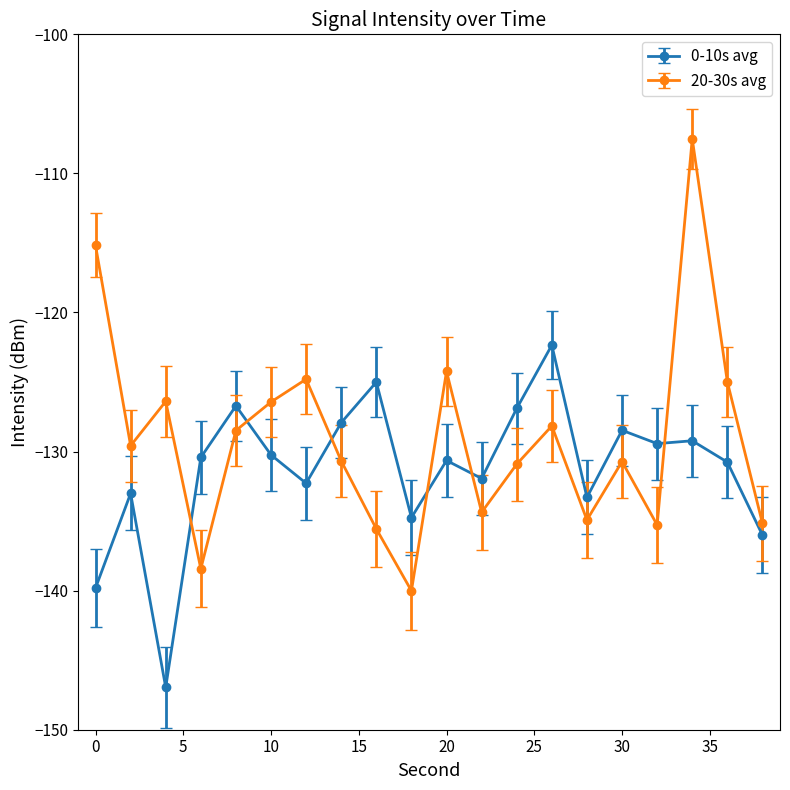

What is the highest value of the 20-30s avg series?

-107.5